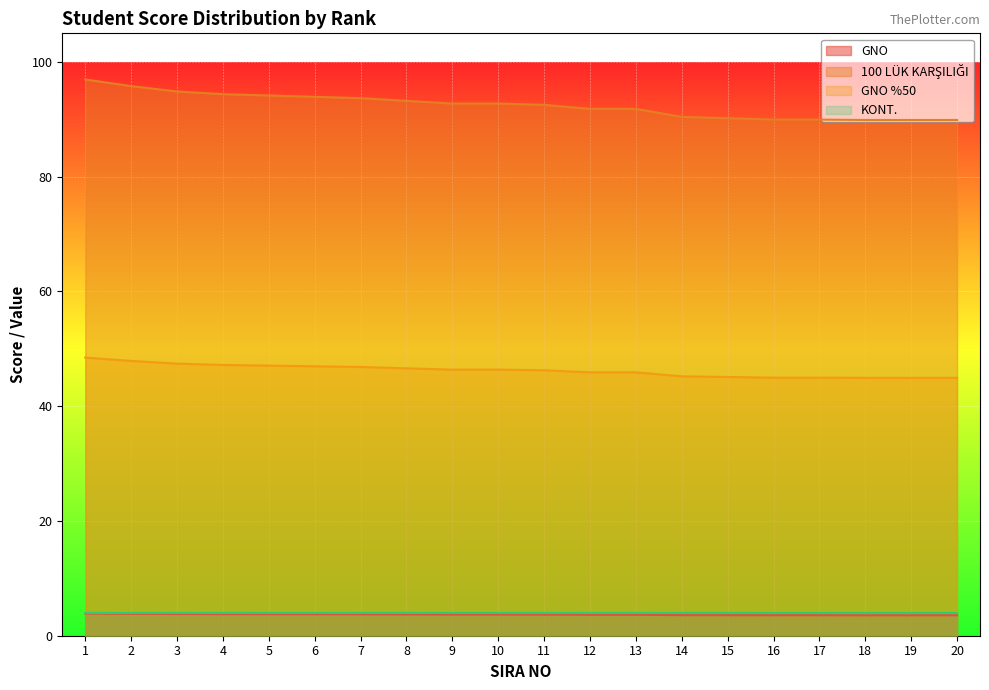

The GNO series shows 3.6 at 14. True or false?

True